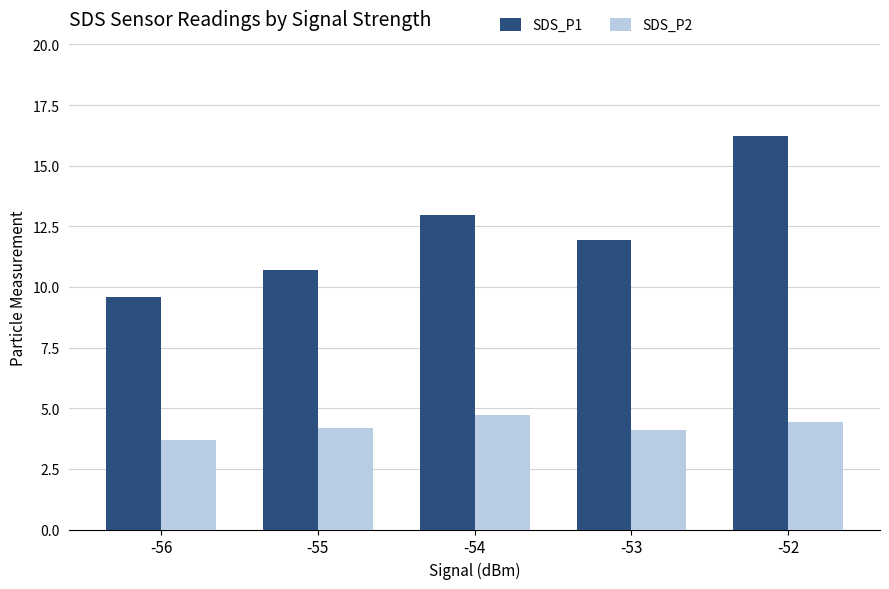

Count the SDS_P2 values in the range 4 to 5.

4